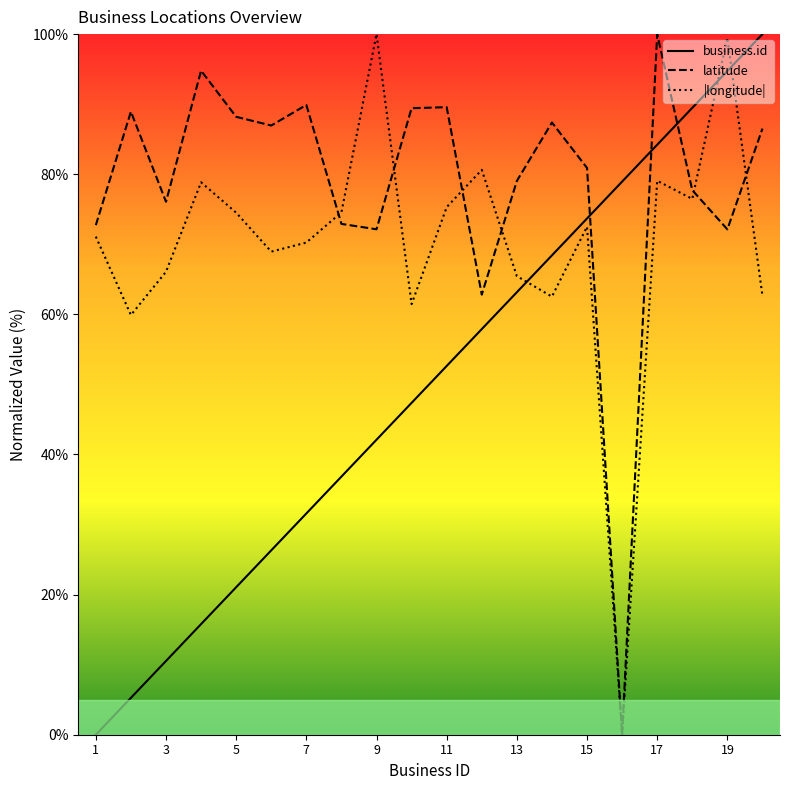

How many interior local valleys does the longitude series have?

6